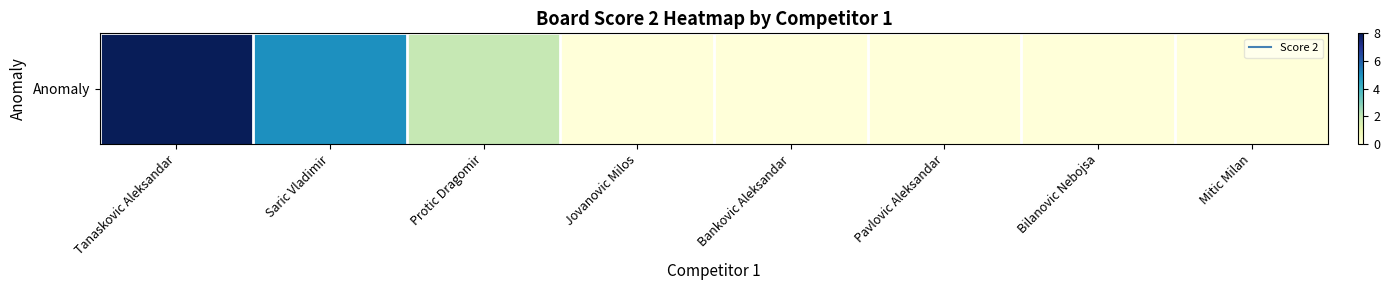

List the labels in order of value, largest first.

Tanaskovic Aleksandar, Saric Vladimir, Protic Dragomir, Jovanovic Milos, Bankovic Aleksandar, Pavlovic Aleksandar, Bilanovic Nebojsa, Mitic Milan